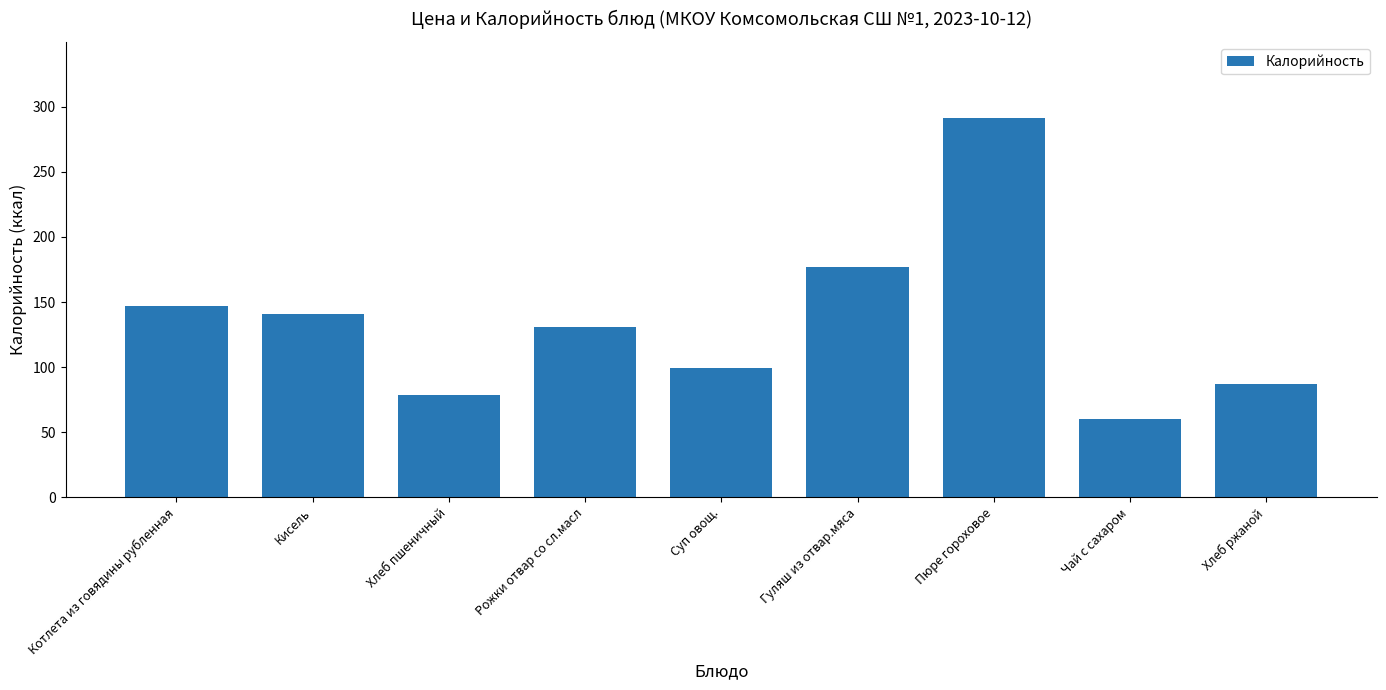

What is the difference between the second highest and second lowest values?

98.2